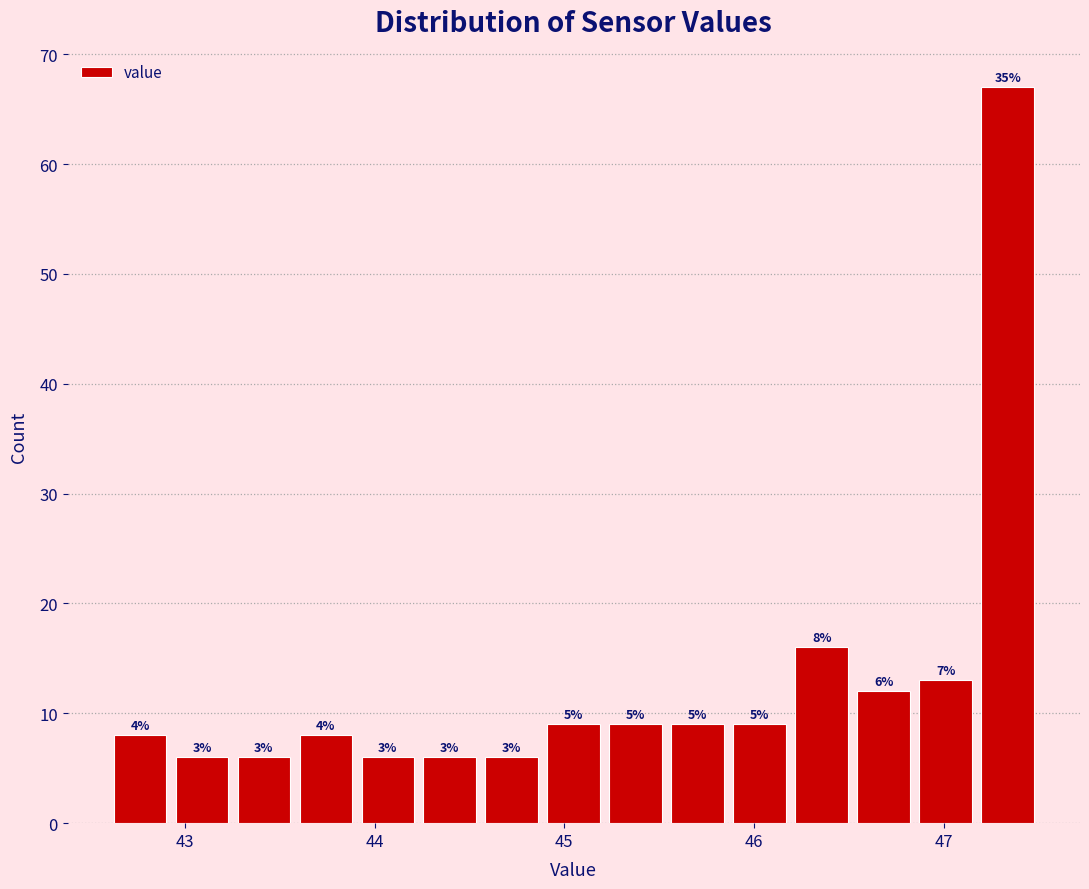

Around what value on the x-axis is the tallest bar? Give the approximate position of its centre, as read against the axis.

47.3